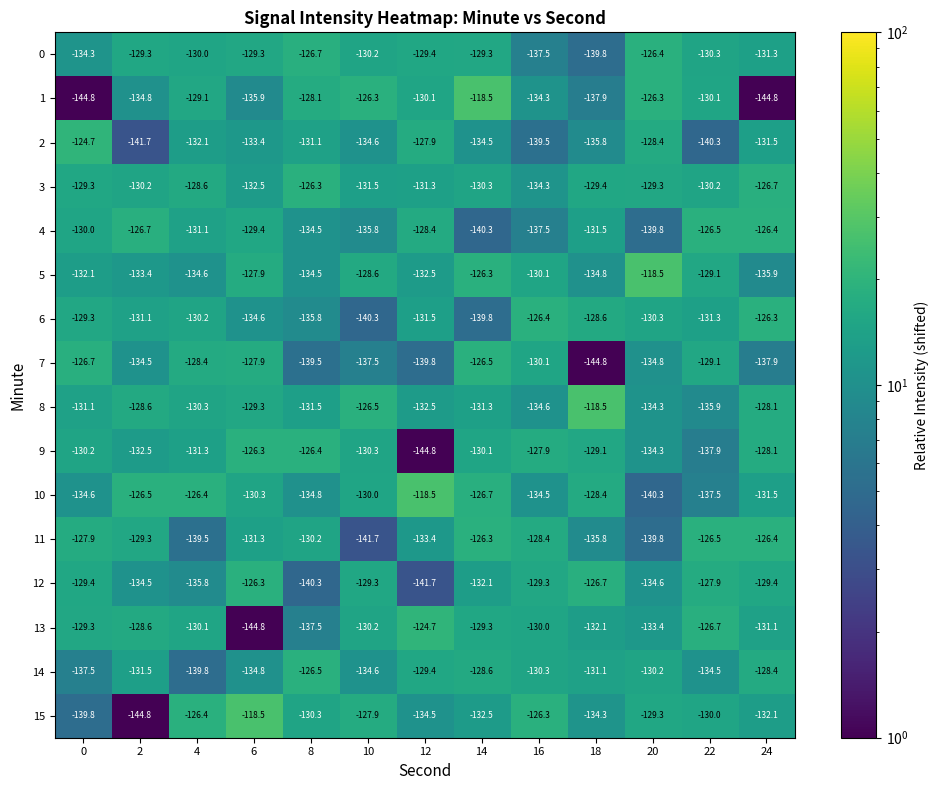

The value of 2 at 18 is -227.3. True or false?

False